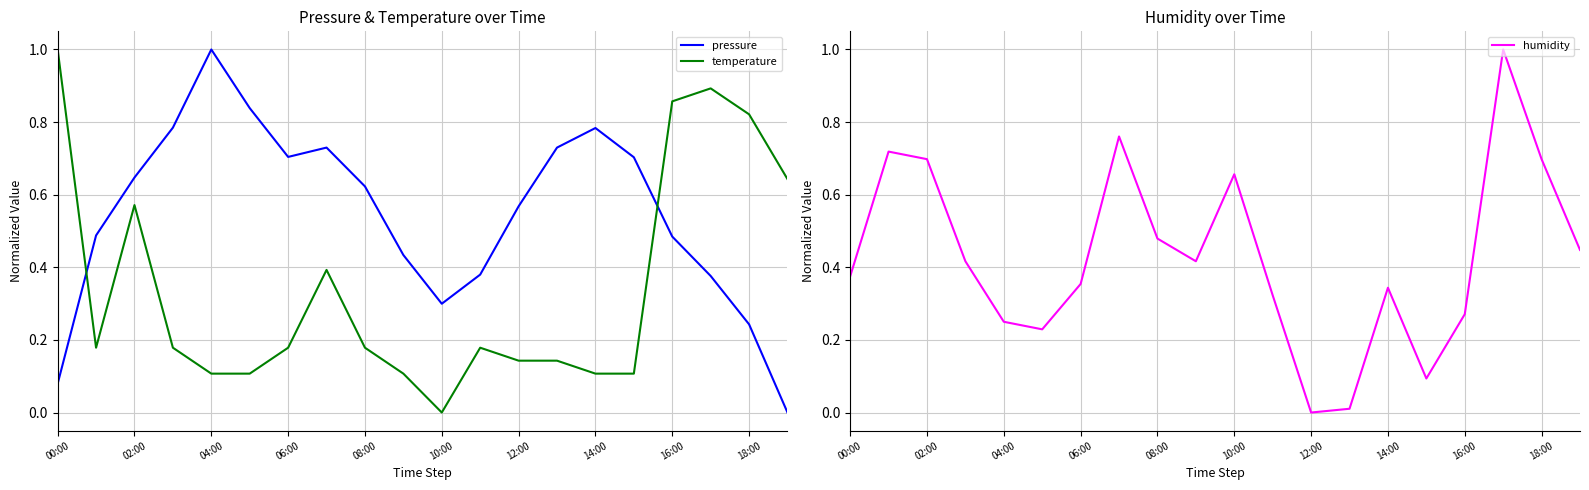

What is the maximum value shown in the chart?

1.0